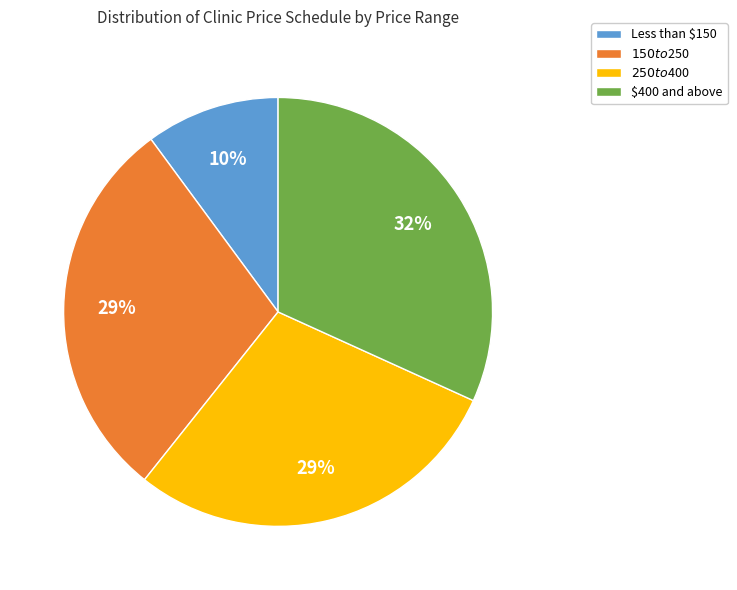

What percentage is the Less than $150 slice, to the nearest percent?

10%